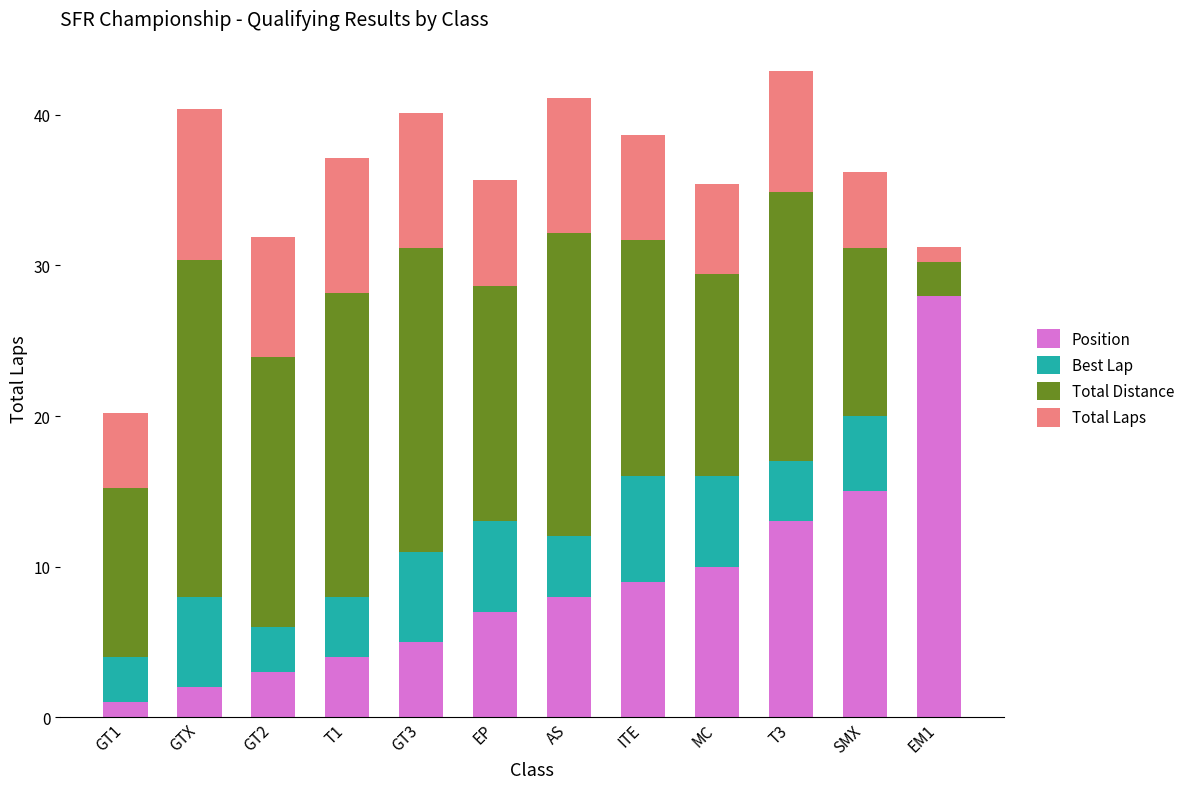

Count the number of categories in the chart.

12